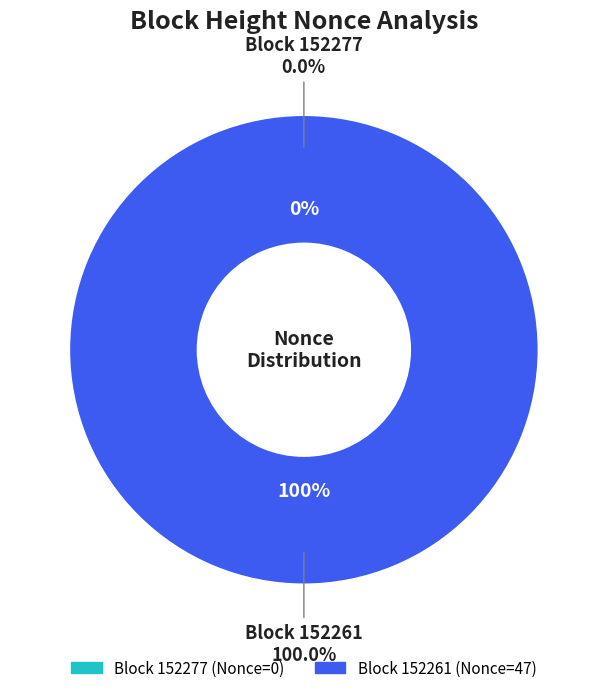

Which slice represents more than half of the pie?

152261